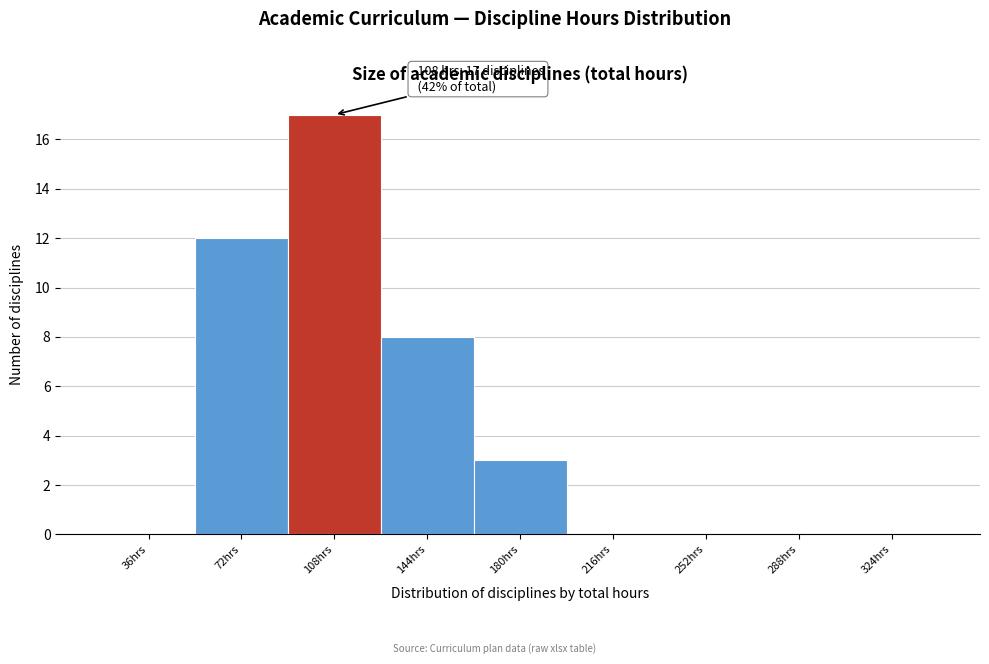

Reading left to right, transcribe all the data shown in this chart.

36hrs=0	72hrs=12	108hrs=17	144hrs=8	180hrs=3	216hrs=0	252hrs=0	288hrs=0	324hrs=0